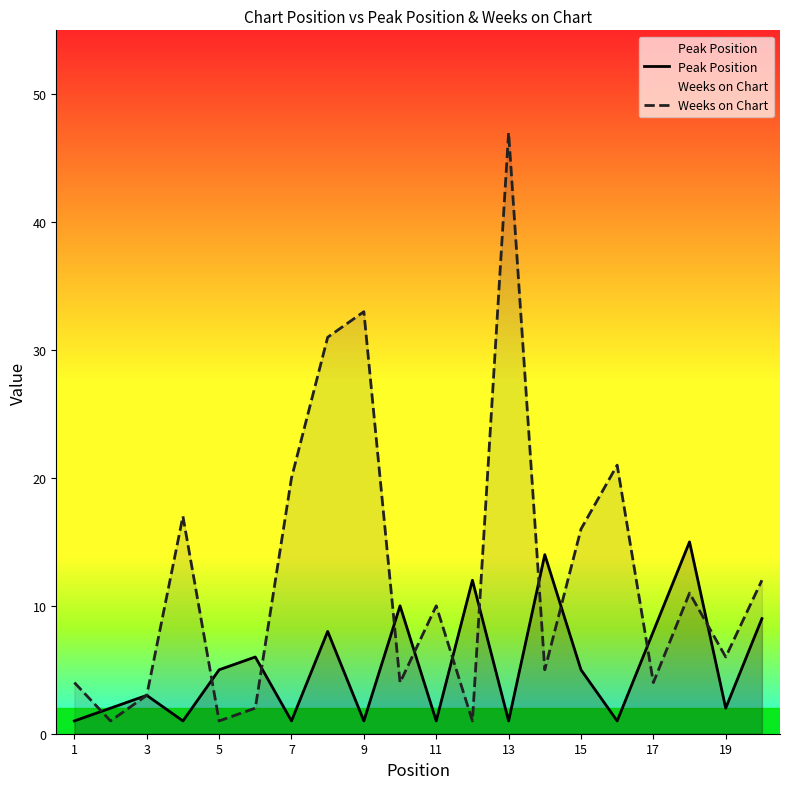

How many distinct data groups are displayed?

2